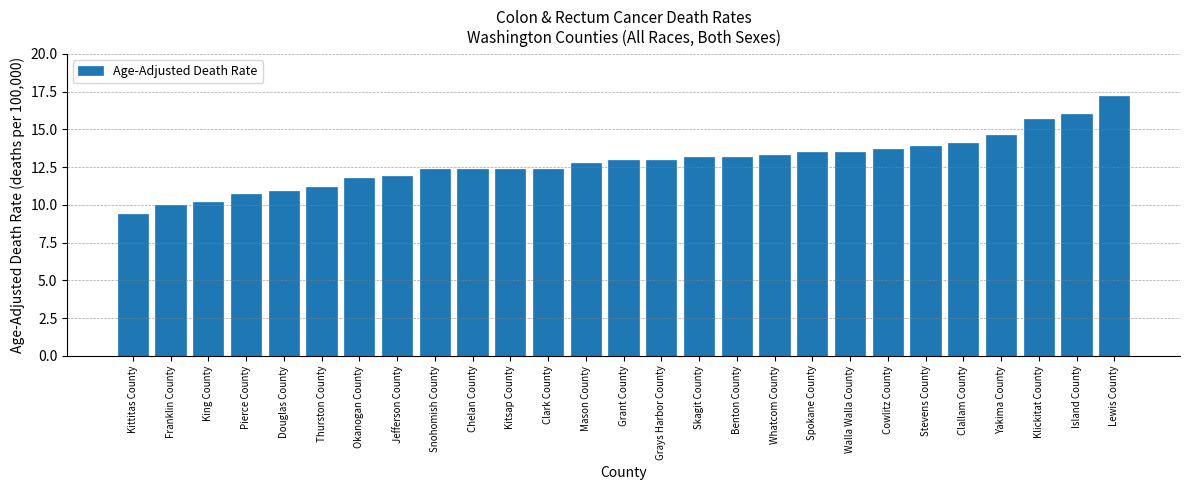

What is the difference between the values at Kitsap County and King County?

2.2